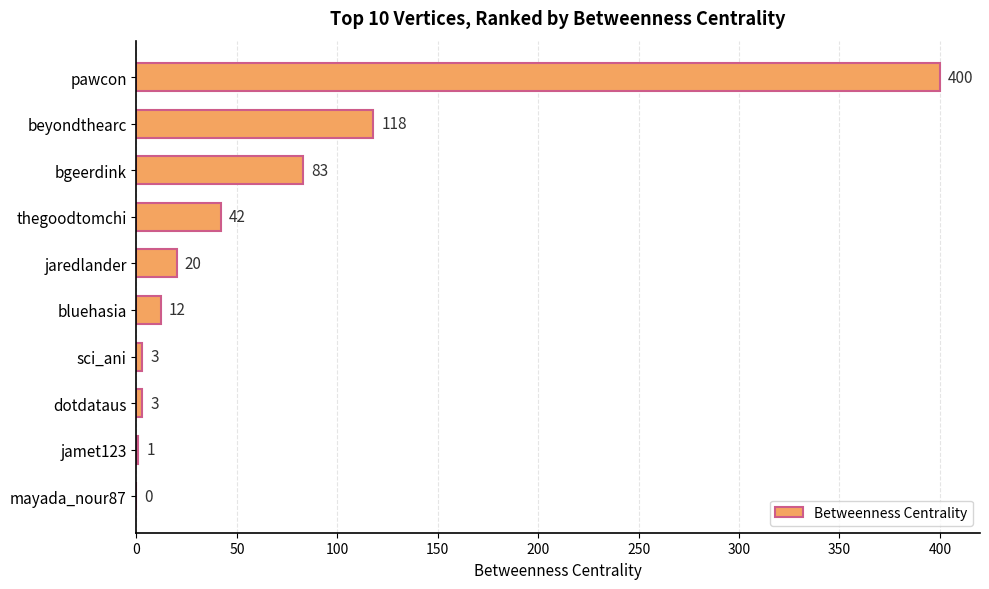

What is the maximum value shown in the chart?

400